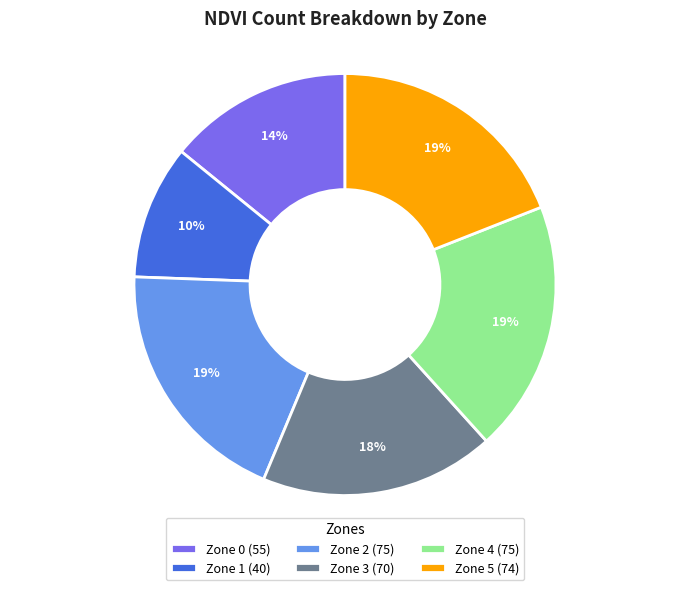

Is Zone 0 the majority of the pie?

No